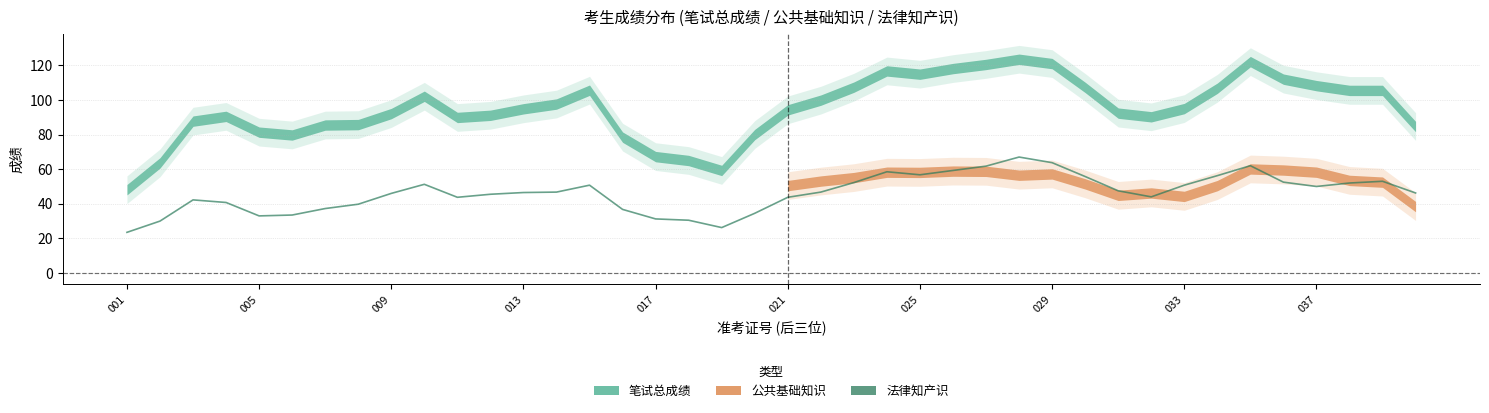

Which has a higher value, 15 or 24?

24